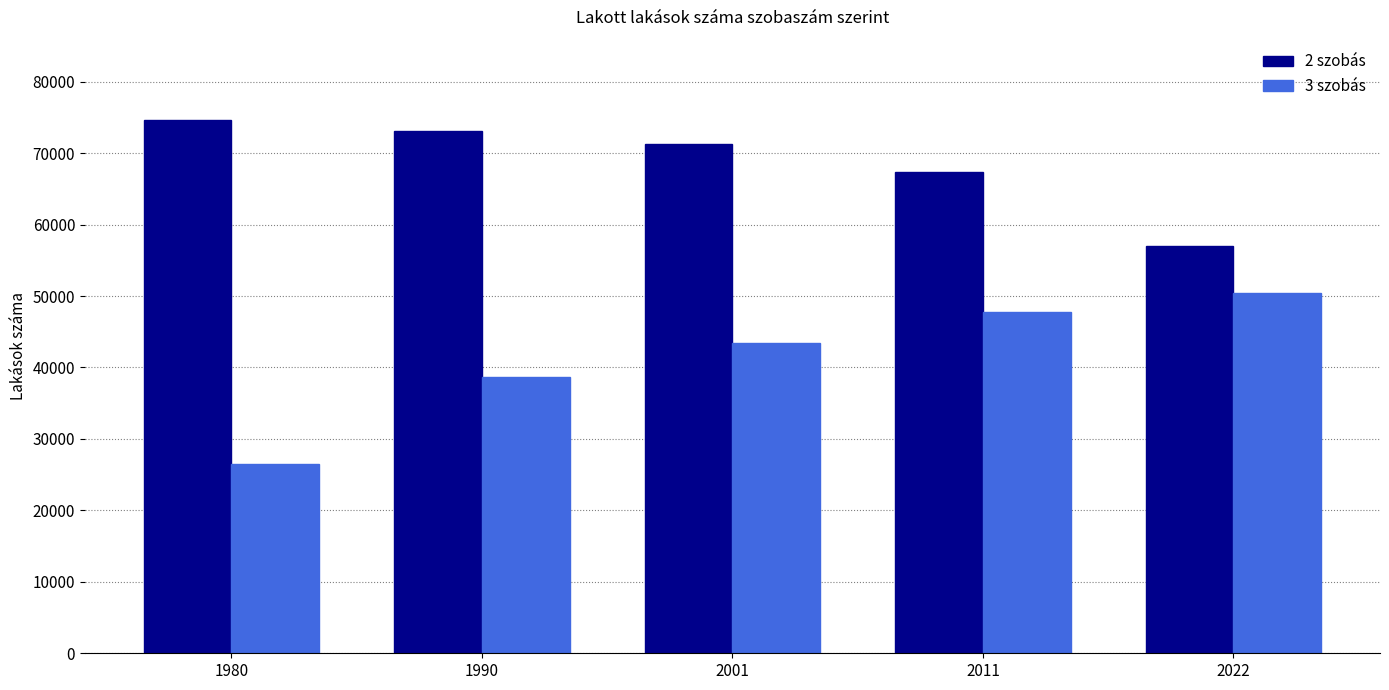

What is the smallest value displayed?

26518